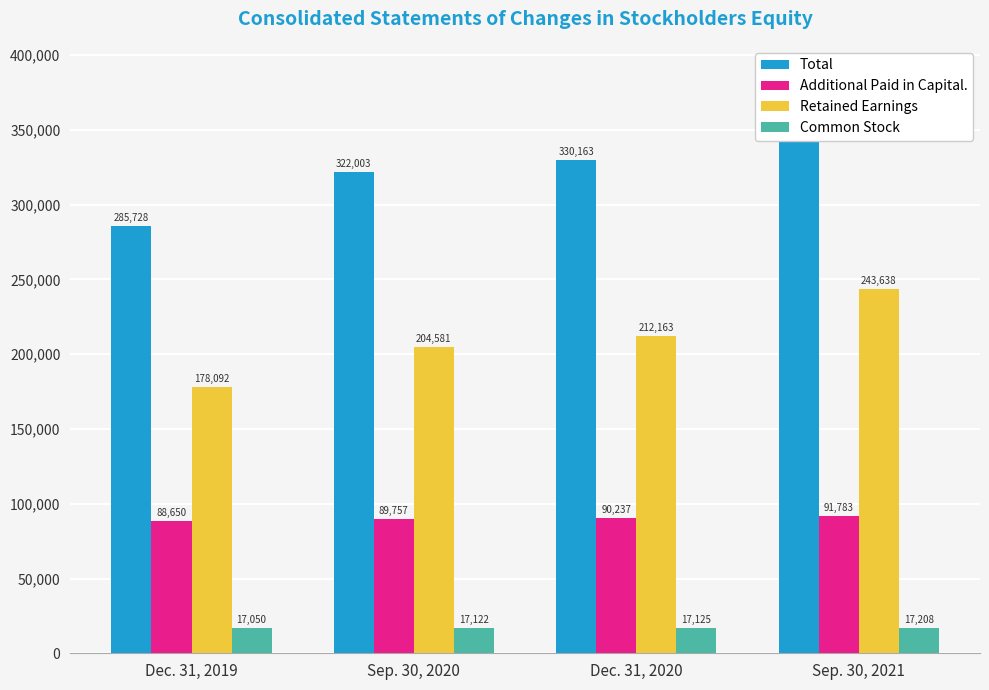

Reading right to left, what are all the values shown in this chart?

Total: 353195	330163	322003	285728
Additional Paid in Capital.: 91783	90237	89757	88650
Retained Earnings: 243638	212163	204581	178092
Common Stock: 17208	17125	17122	17050